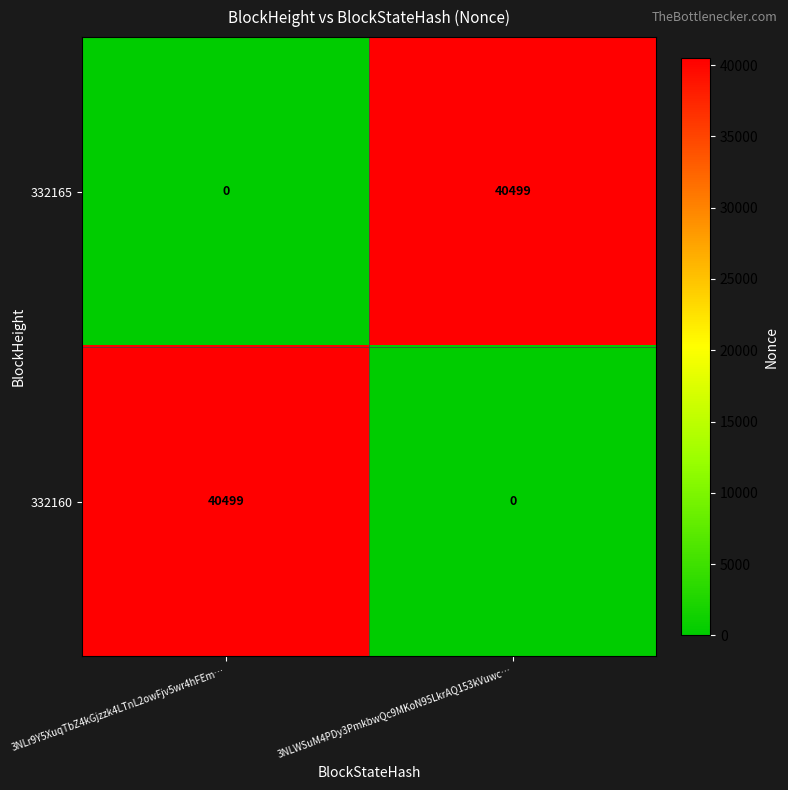

Is it true that 332165 equals 40499 at 3NLWSuM4PDy3PmkbwQc9MKoN95LkrAQ153kVuwc…?

True